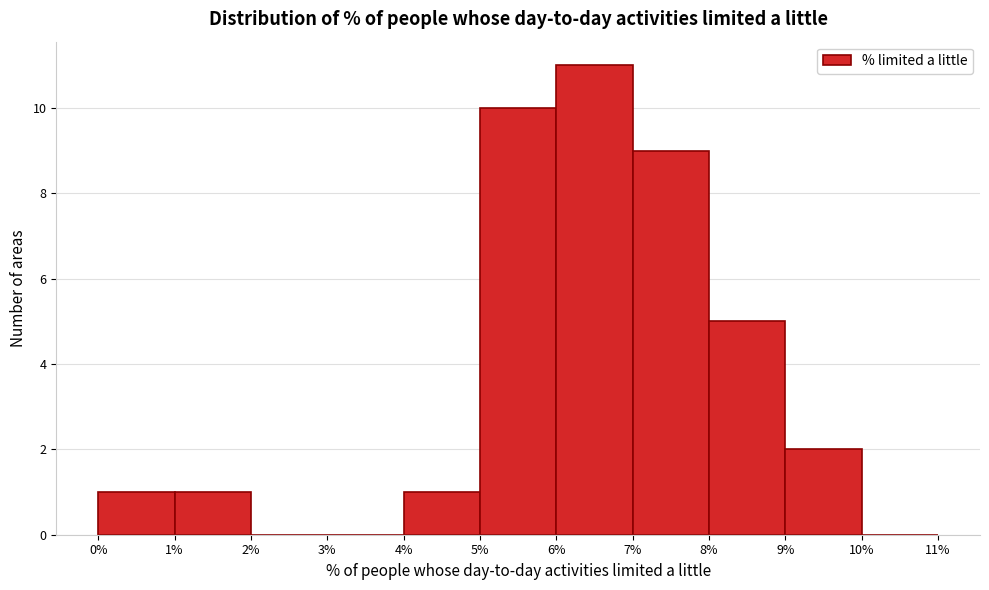

Over which range of the x-axis is the bar tallest?

6% to 7%